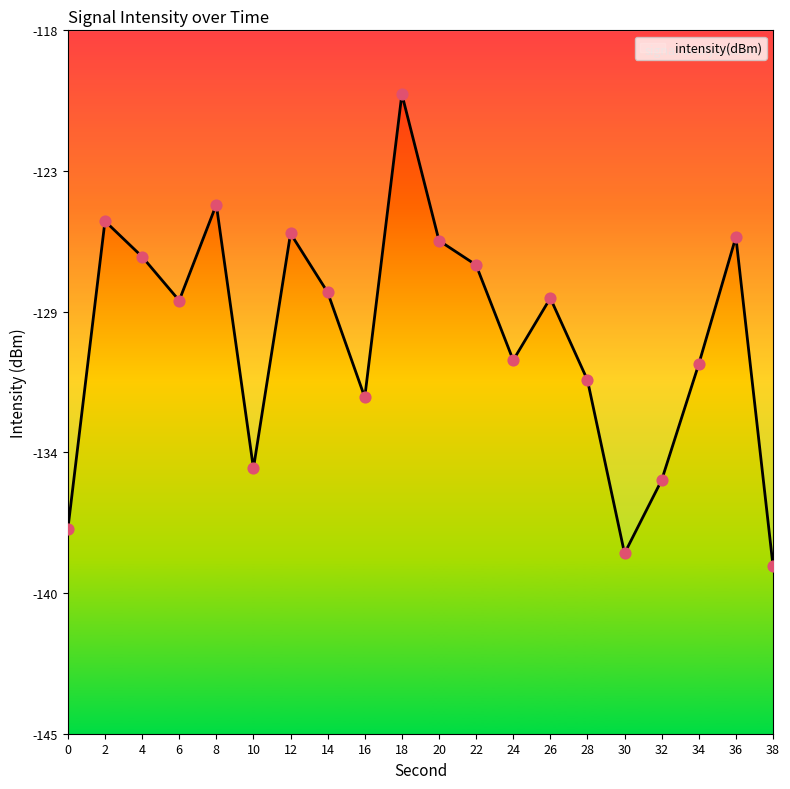

Does the chart have visible grid lines?

No